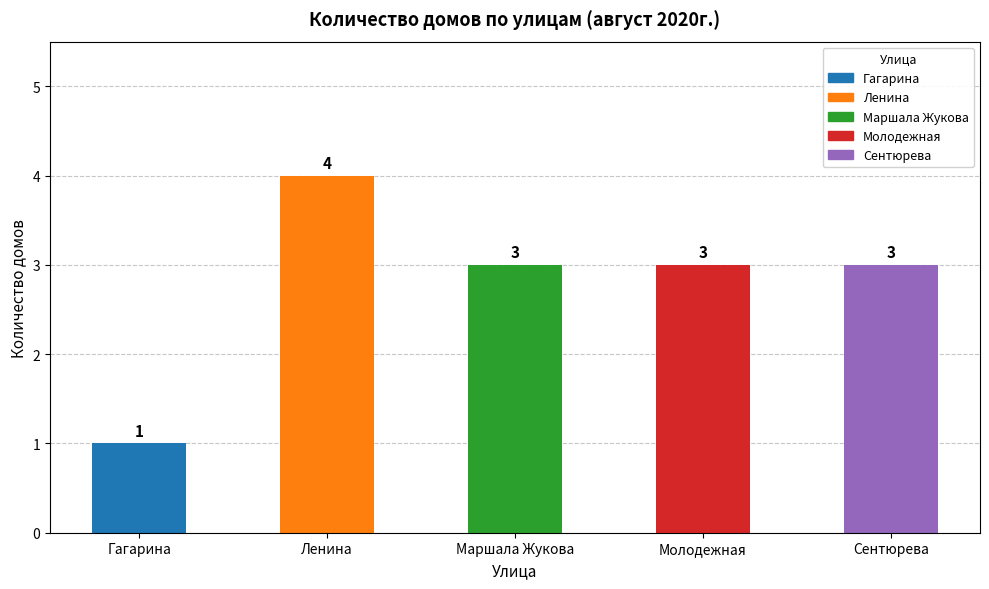

What is the difference between the values at Ленина and Маршала Жукова?

1